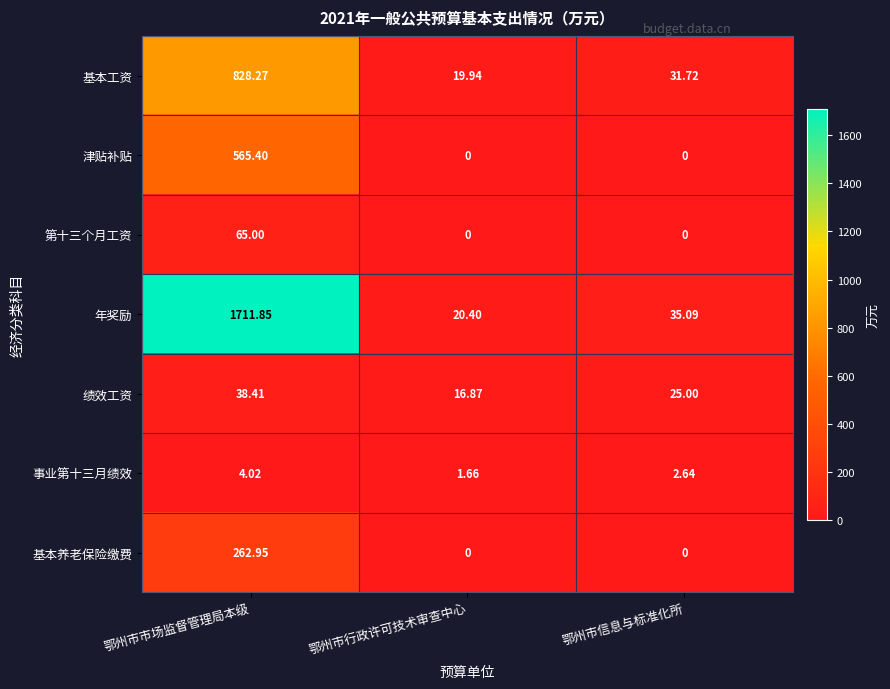

Where is 绩效工资 nearest to the value 27?

鄂州市信息与标准化所